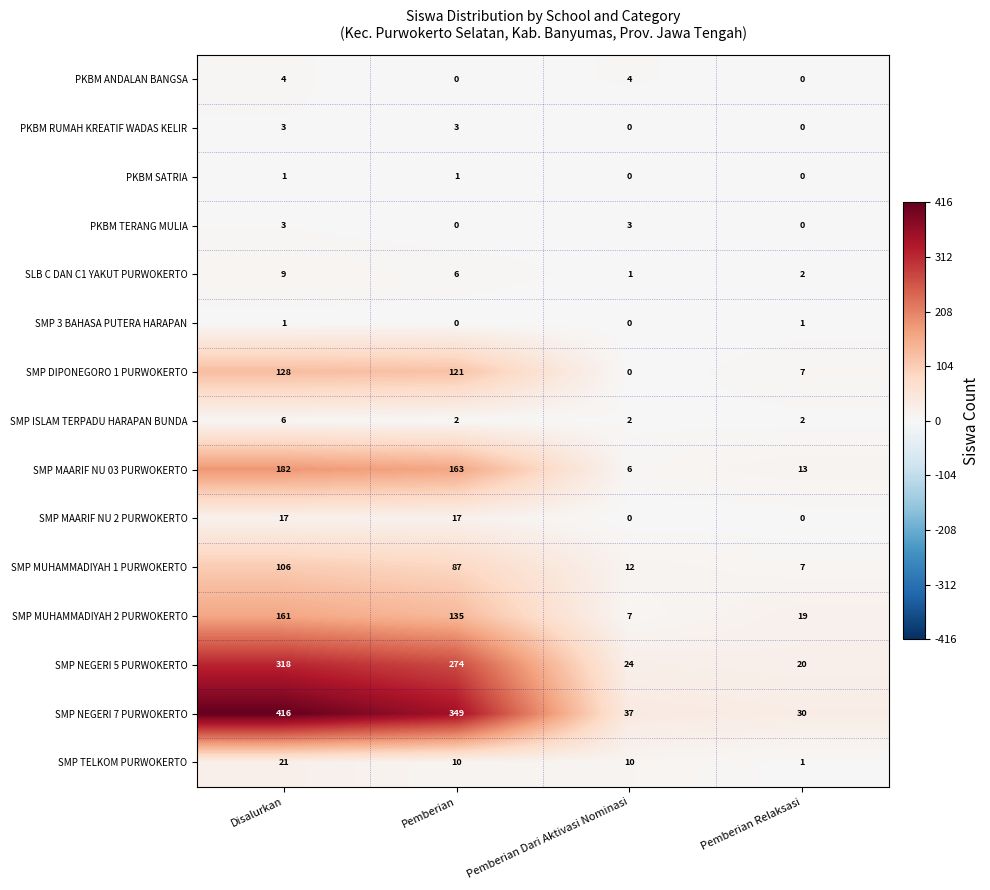

What is the approximate value of PKBM ANDALAN BANGSA at Pemberian Dari Aktivasi Nominasi?

4